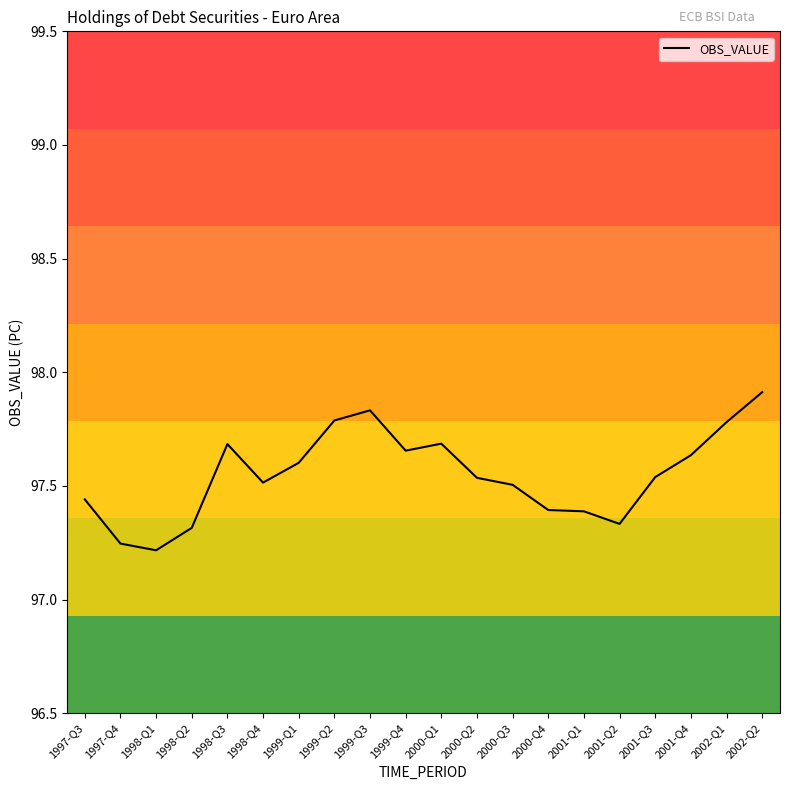

What is the ratio of the value at 2001-Q4 to the value at 1999-Q2?

1.0